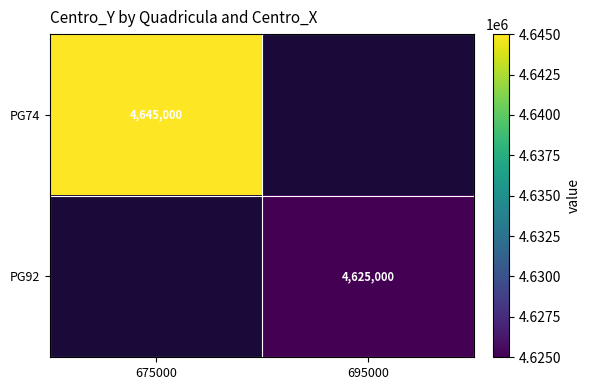

How many data points does each series have?

2